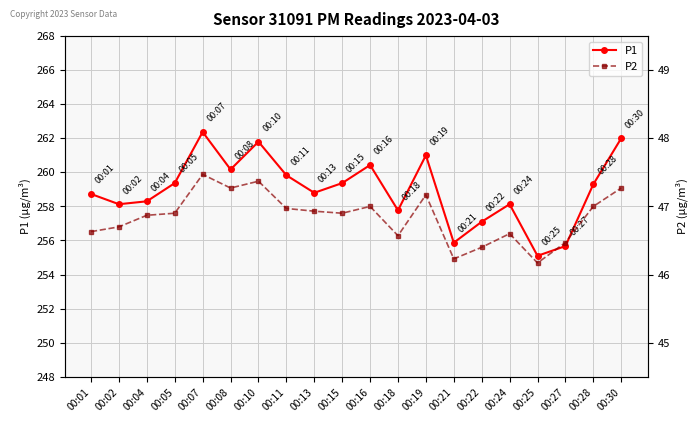

Count the number of data series in this chart.

2